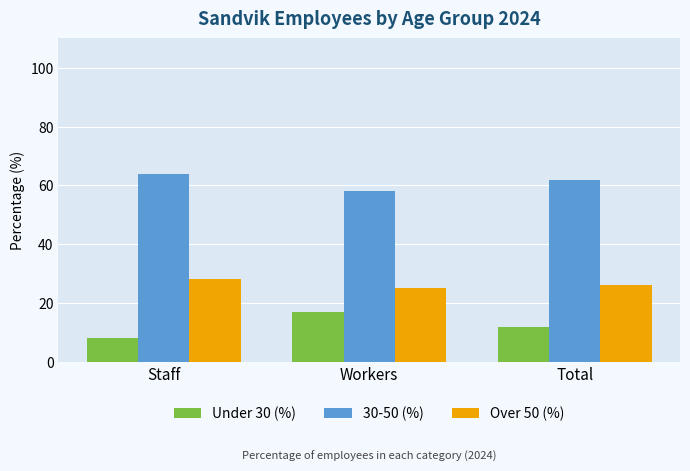

Where does the 30-50 (%) series first go above 62?

Staff